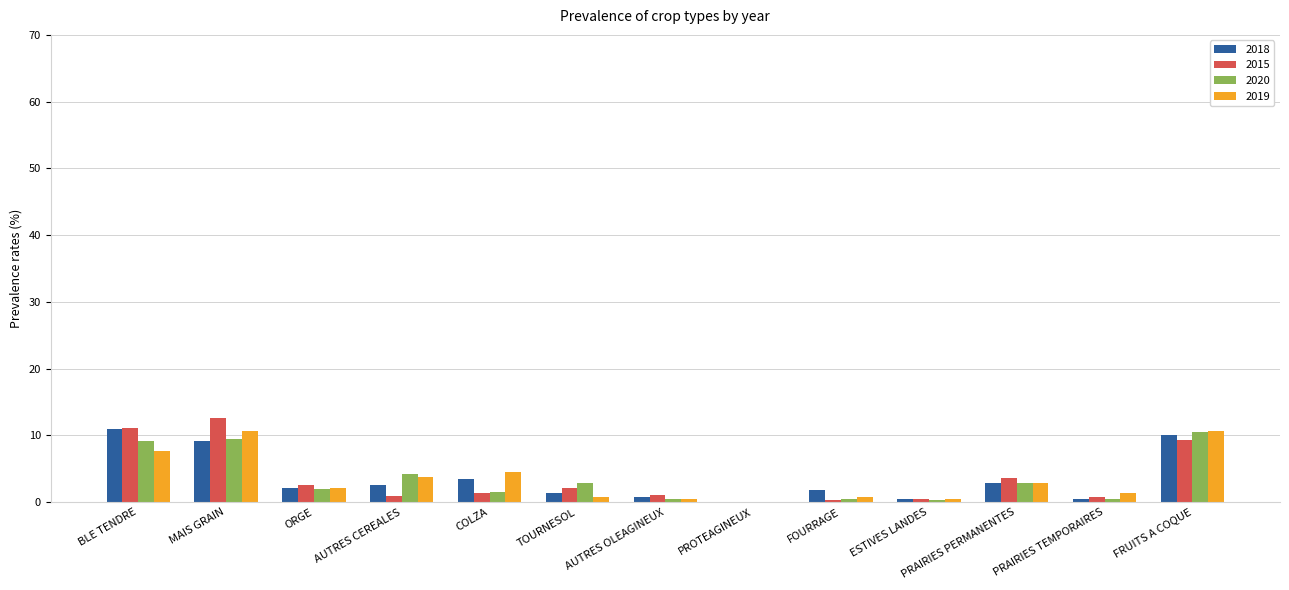

What is the sum of all 2019 values?

45.9